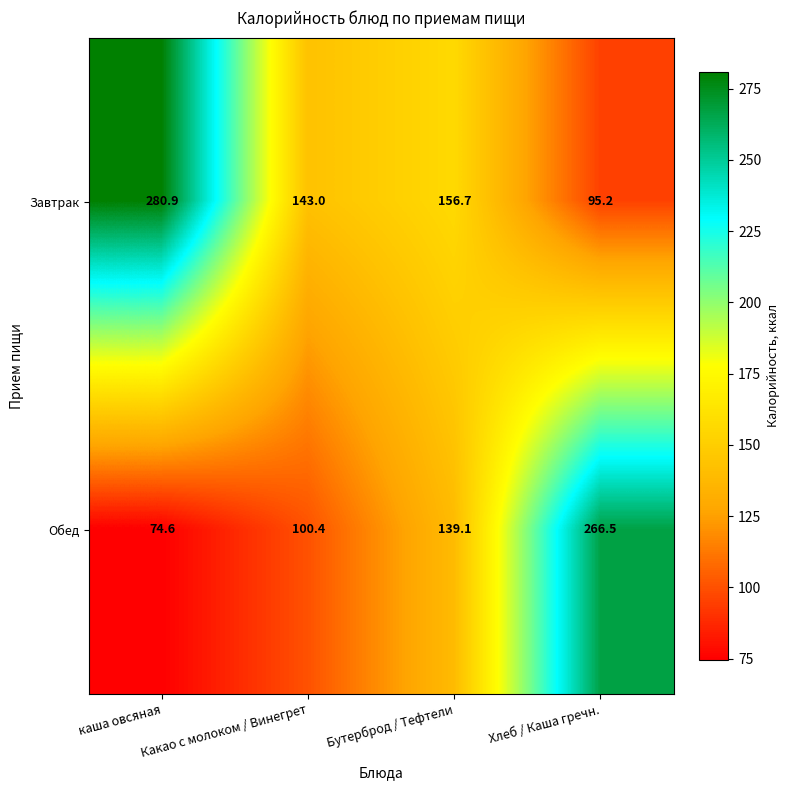

Which series has the largest total across all categories?

Завтрак